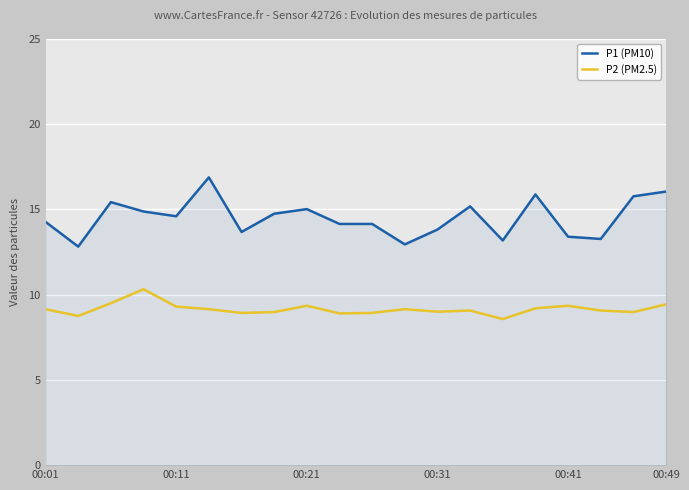

True or false: P2 (PM2.5) and P1 (PM10) cross at least once.

False